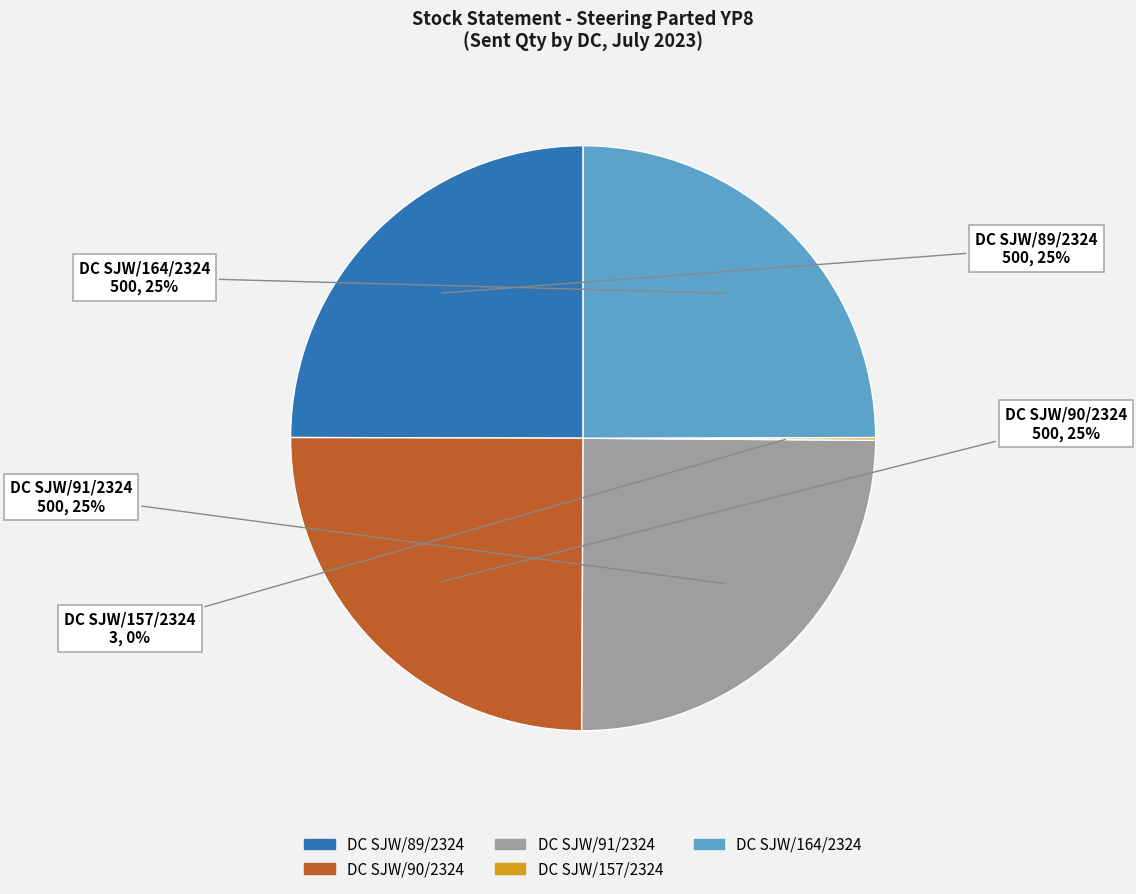

To the nearest percent, what is the difference between the largest and smallest slice percentages?

25%